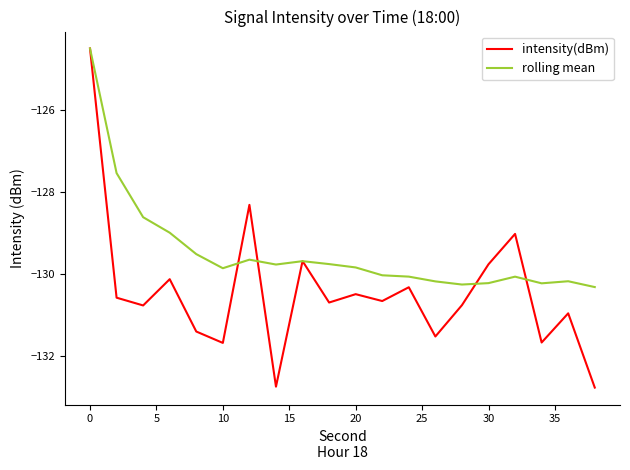

Rank the series by their average value, from highest to lowest.

rolling mean, intensity(dBm)